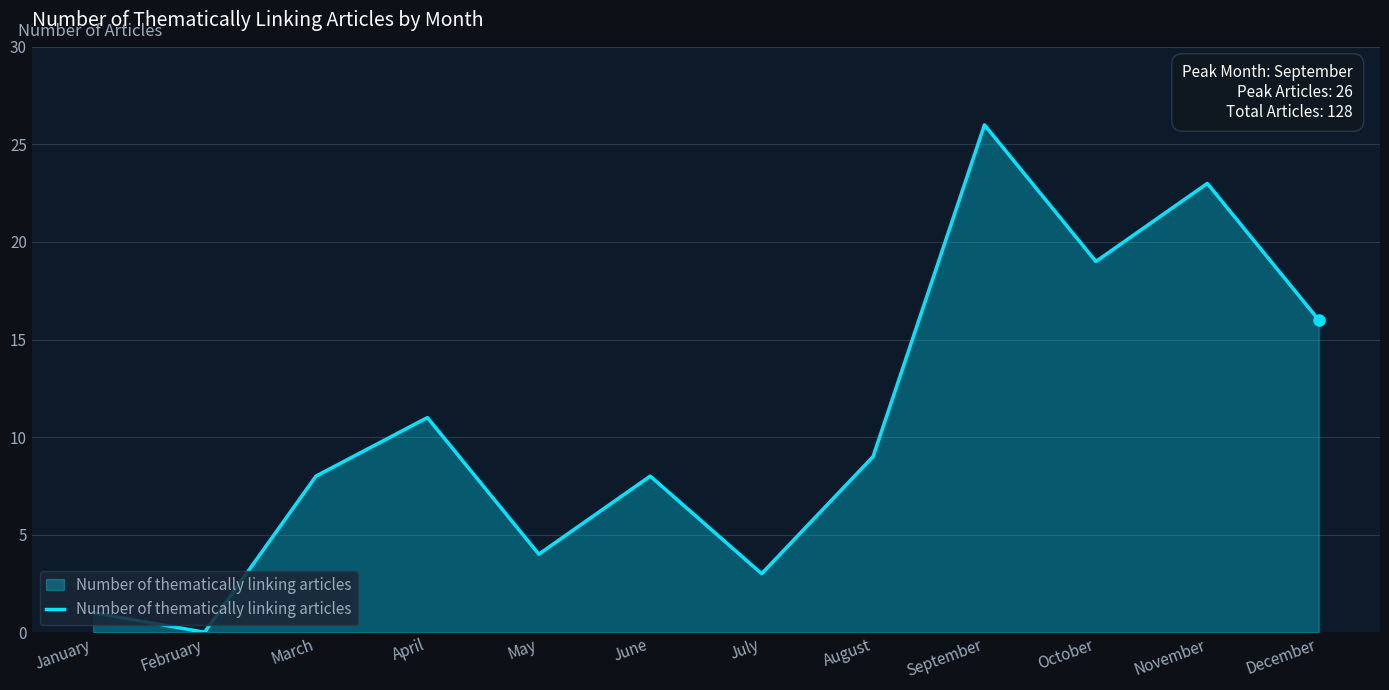

Where is the first local maximum?

April